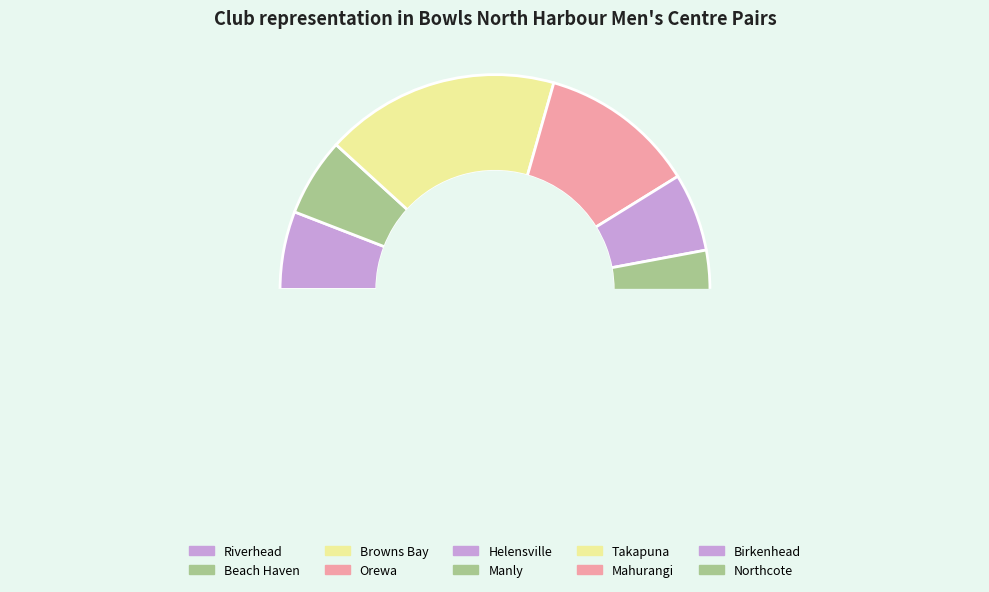

Is there a majority slice in this chart?

No